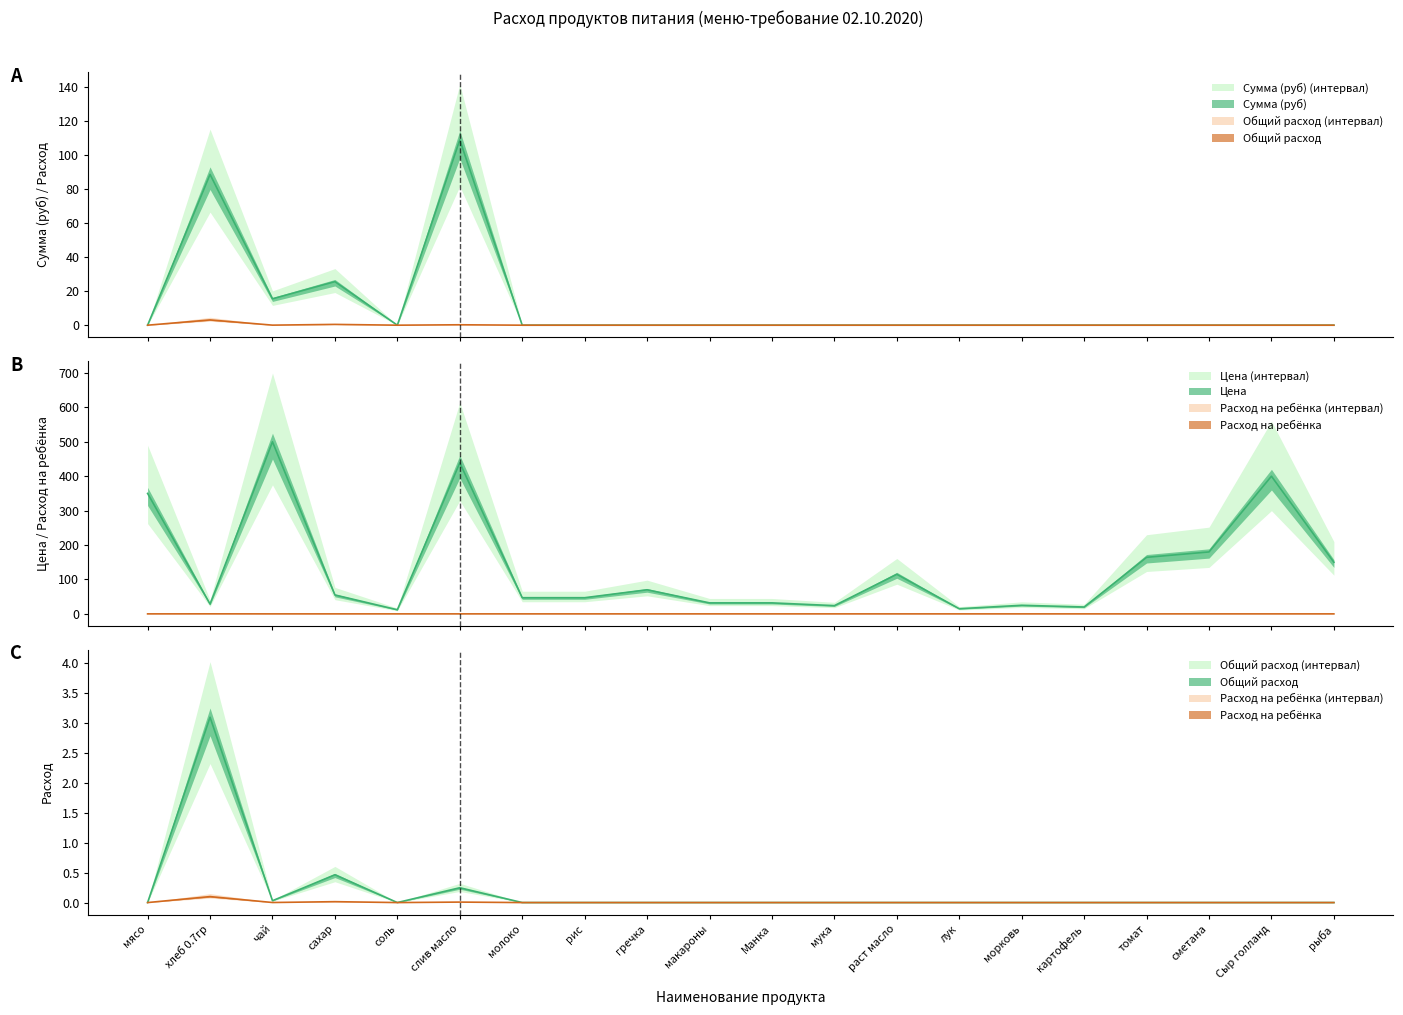

Which series changed the most between рис and мука?

Цена